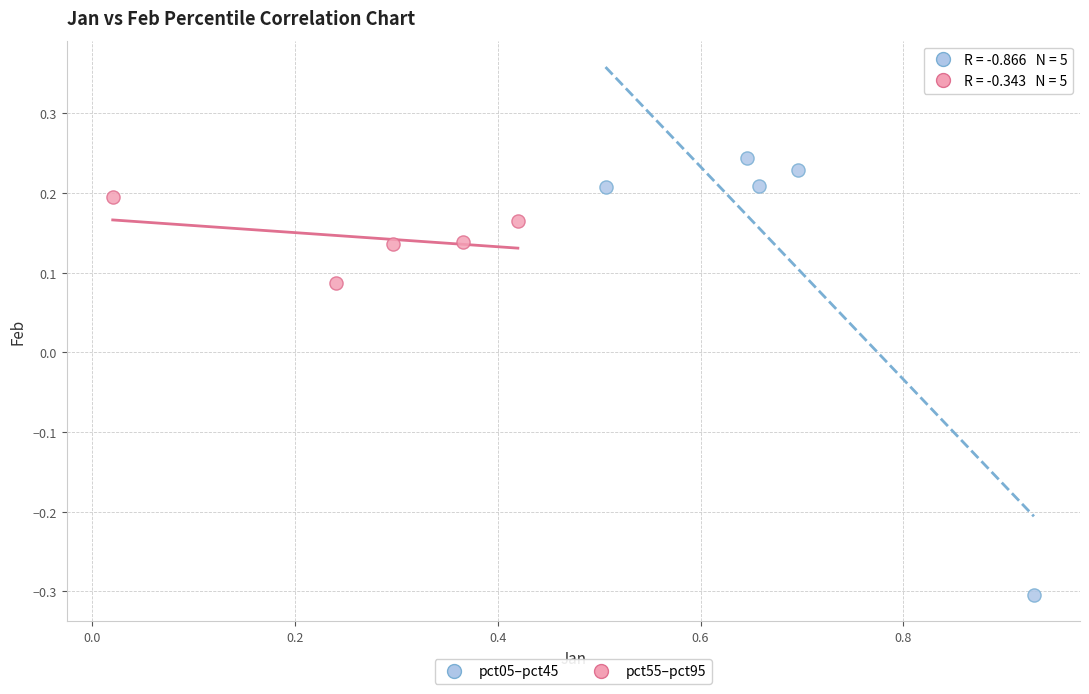

Which series has the widest spread of Y values?

pct05–pct45